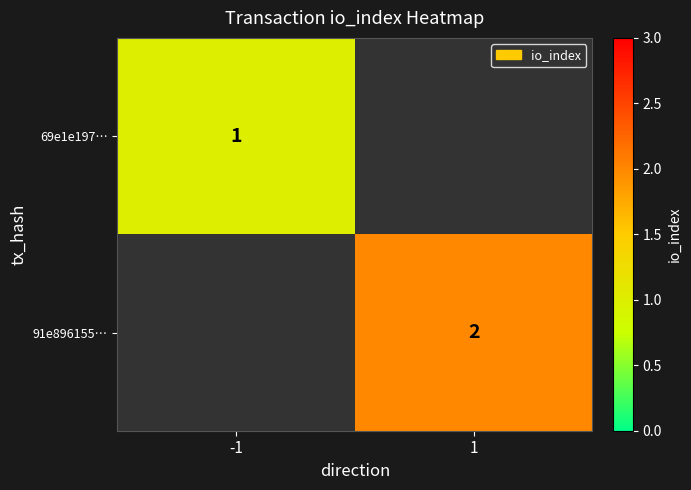

True or false: 91e896155… has a value of 0.5 at 1.

False